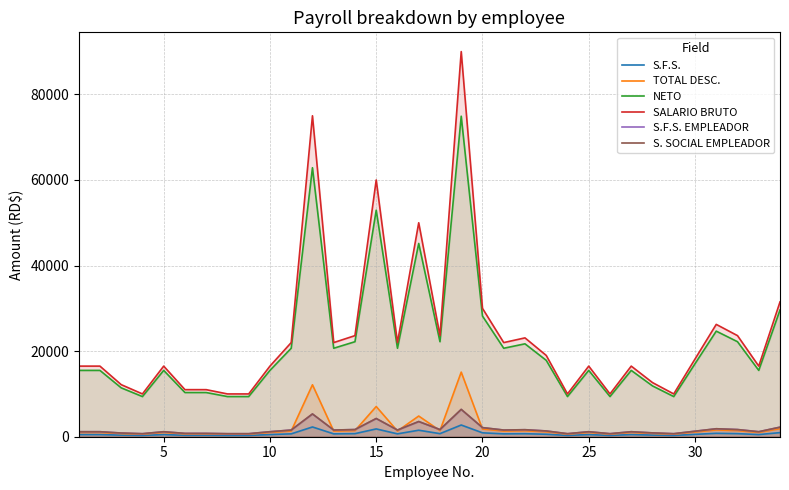

What is the highest value of the SALARIO BRUTO series?

90000.0